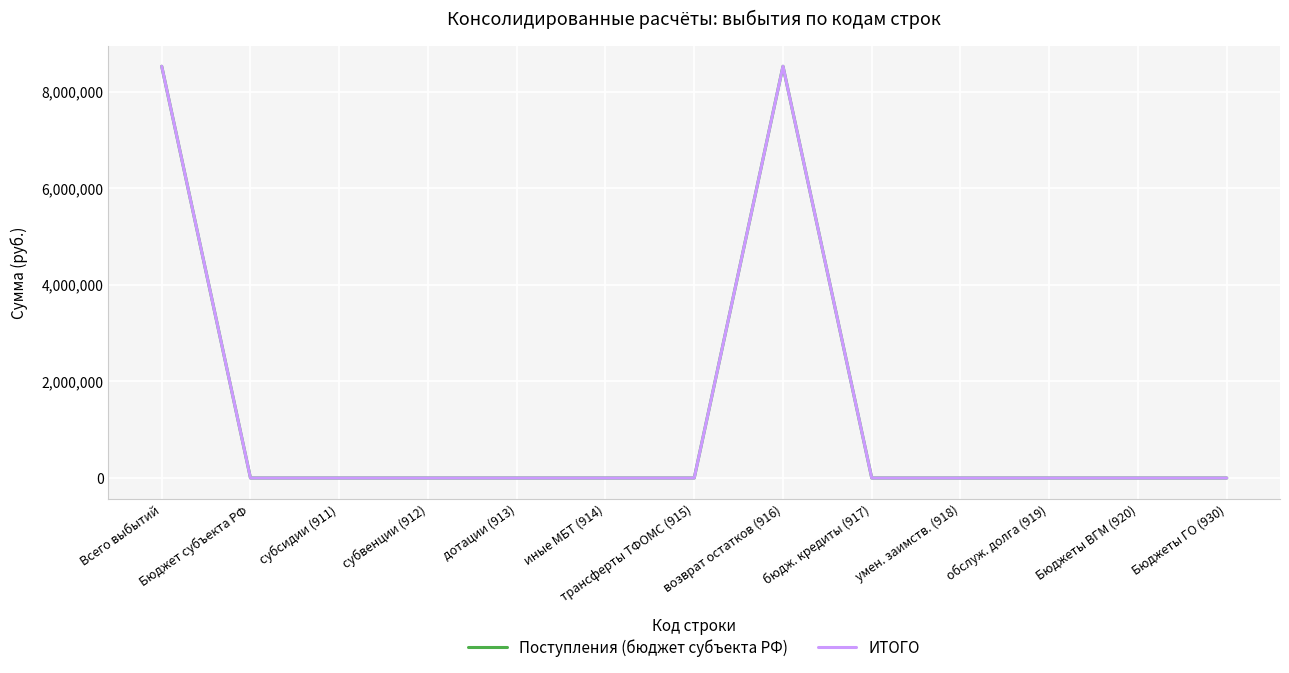

Is this an area chart (filled region under the line)?

No